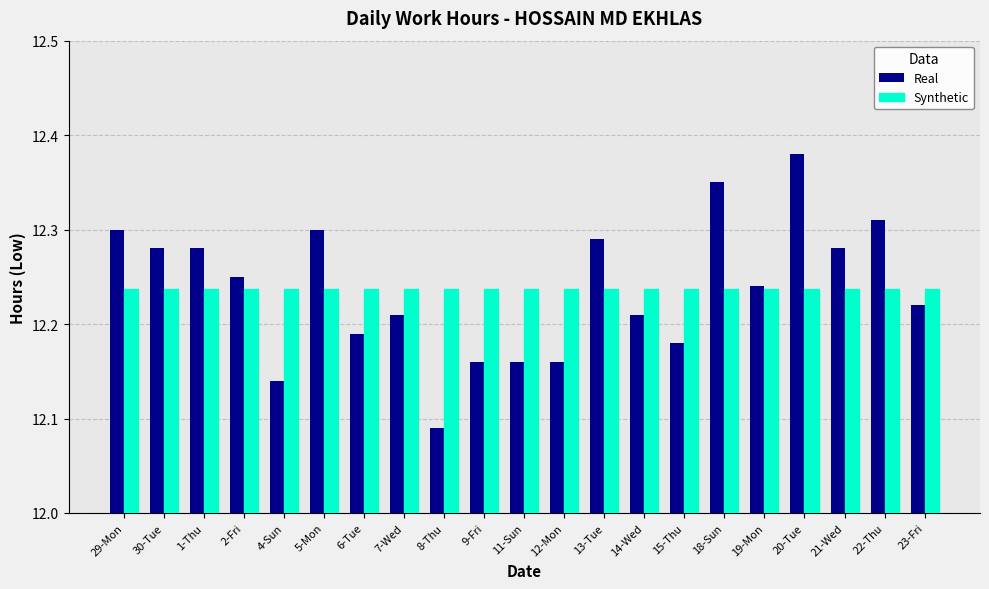

How many bars are there in total?

42